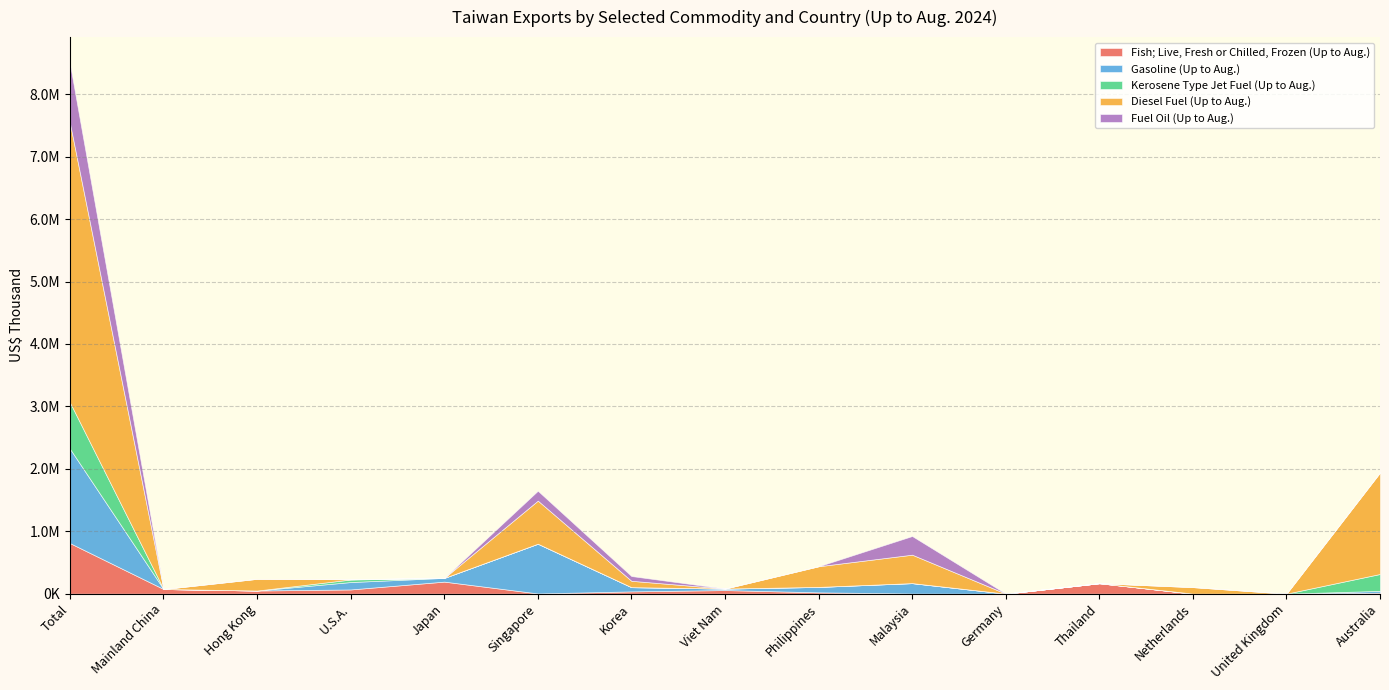

What is the maximum value shown in the chart?

4476924